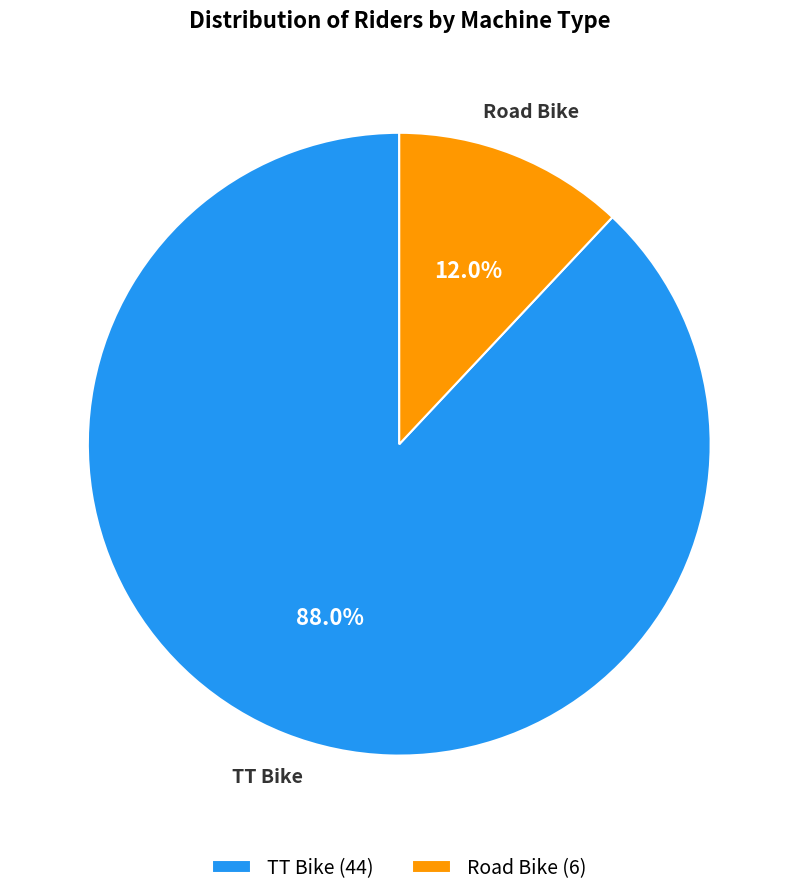

Which has a higher value, TT Bike (44) or Road Bike (6)?

TT Bike (44)